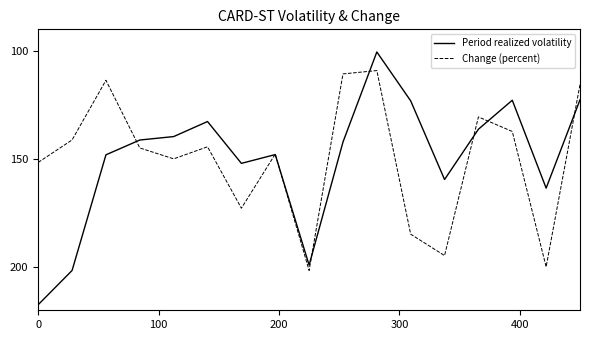

Which series has the widest spread of values?

Period realized volatility